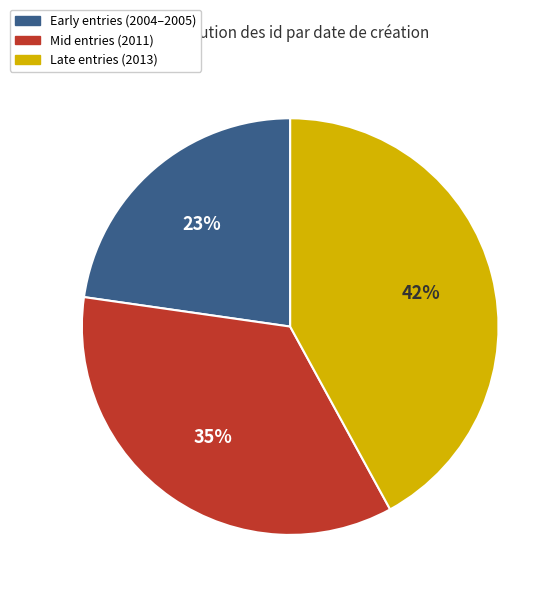

Rank the categories by value from highest to lowest.

Late entries (2013), Mid entries (2011), Early entries (2004–2005)